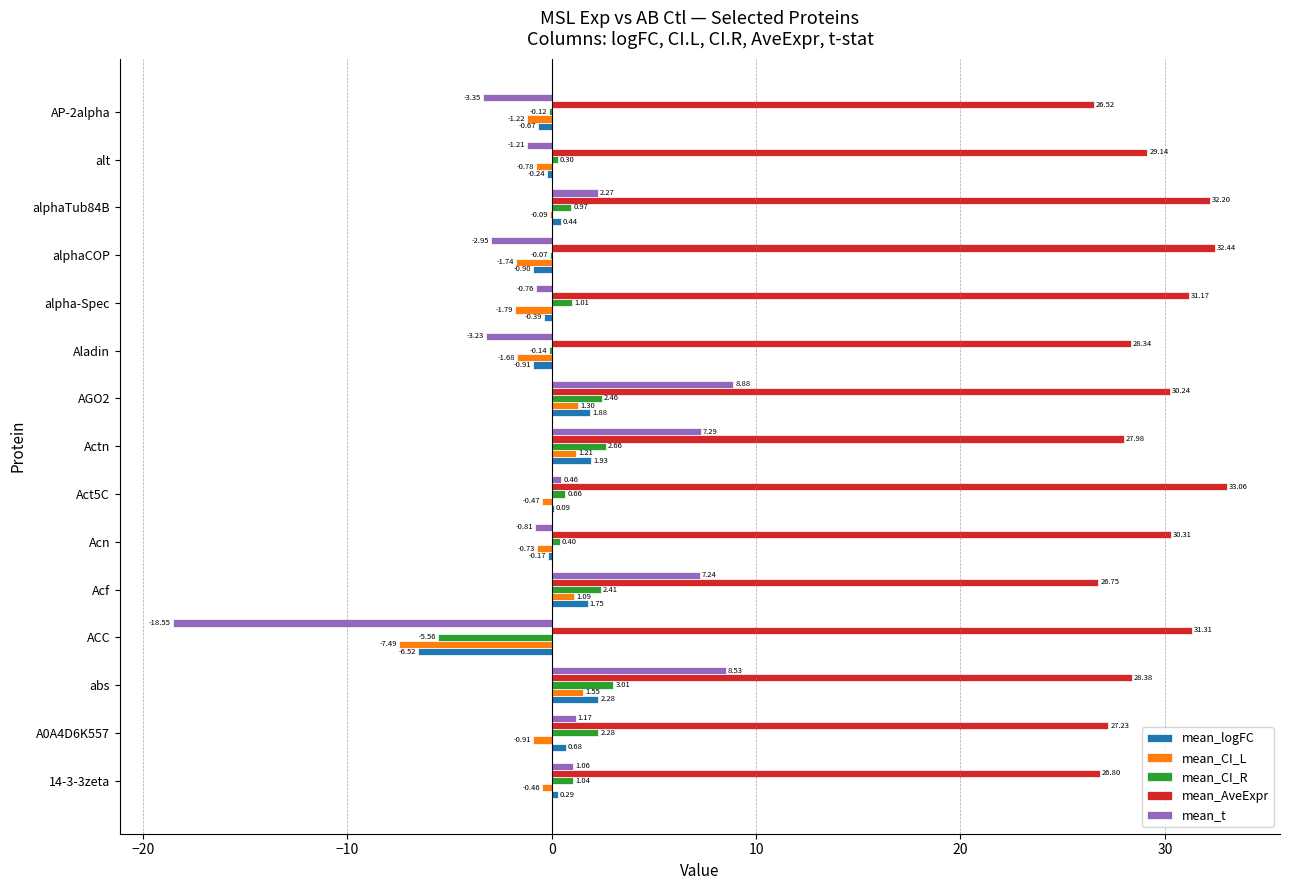

At which category is the sum across all series the highest?

AGO2